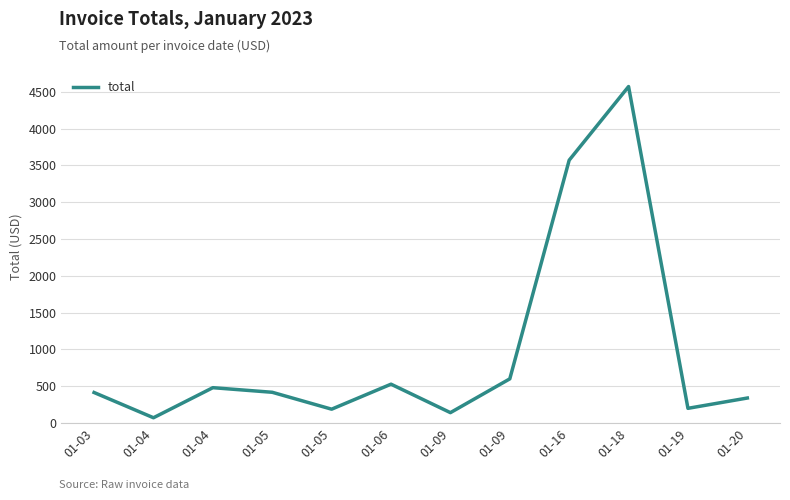

Count the number of categories in the chart.

12